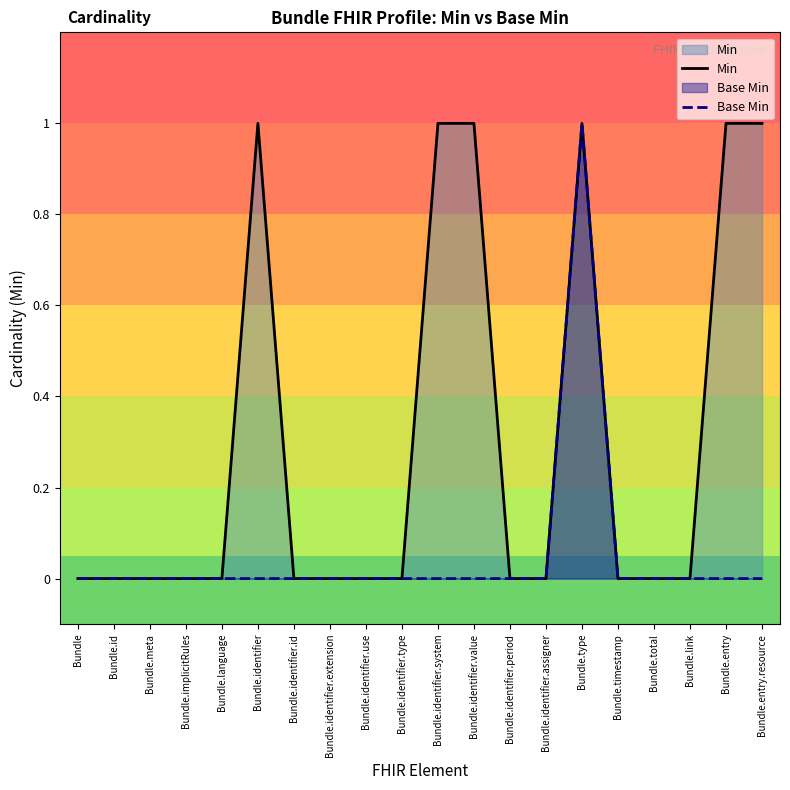

True or false: Base Min and Min cross at least once.

False